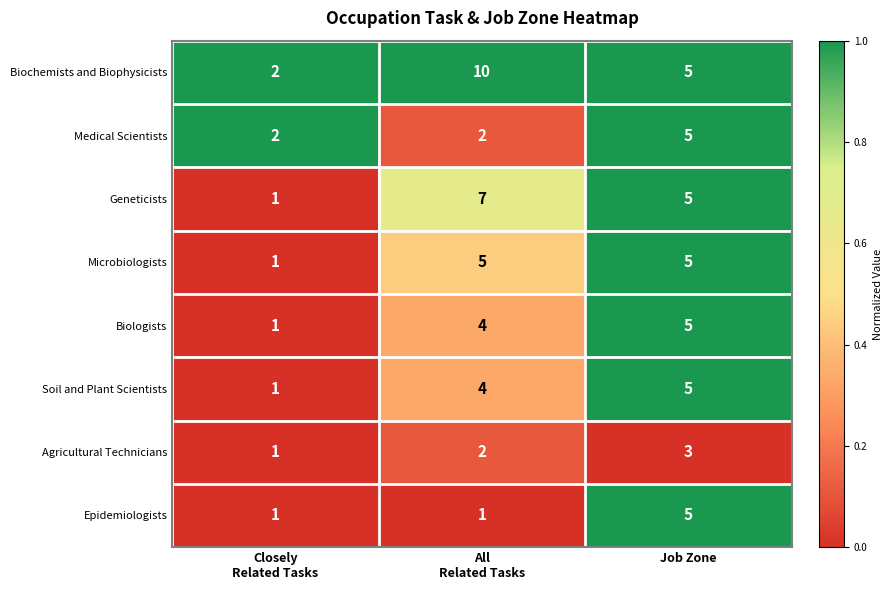

Reading right to left, transcribe all the data shown in this chart.

Biochemists and Biophysicists: 5	10	2
Medical Scientists: 5	2	2
Geneticists: 5	7	1
Microbiologists: 5	5	1
Biologists: 5	4	1
Soil and Plant Scientists: 5	4	1
Agricultural Technicians: 3	2	1
Epidemiologists: 5	1	1